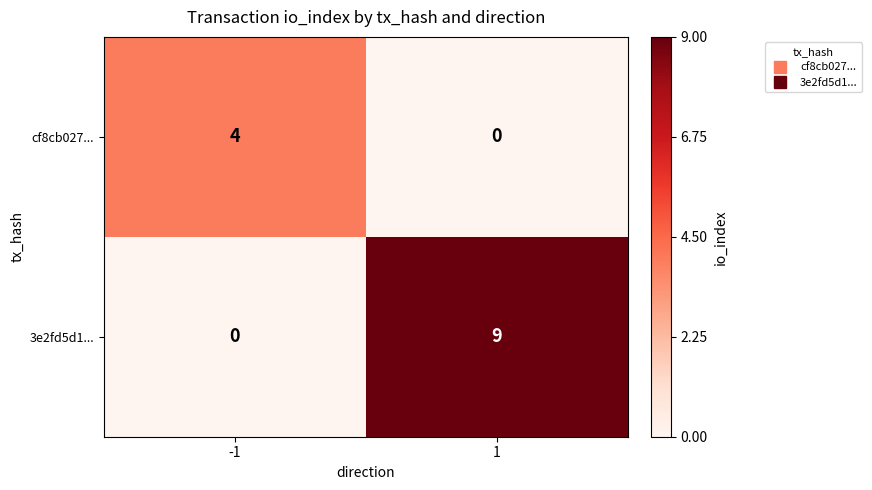

True or false: 3e2fd5d1... has a value of 5 at 1.

False